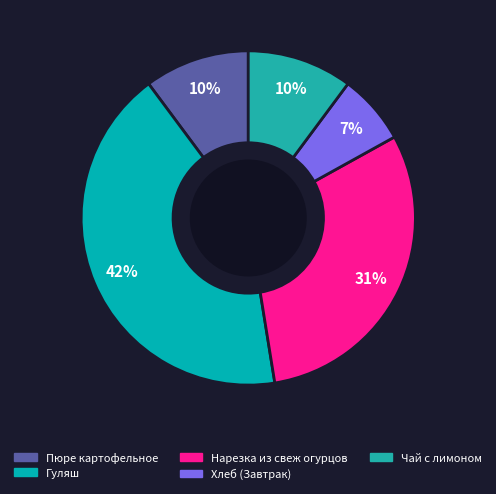

To the nearest percent, what is the combined percentage of Пюре картофельное and Чай с лимоном?

20%